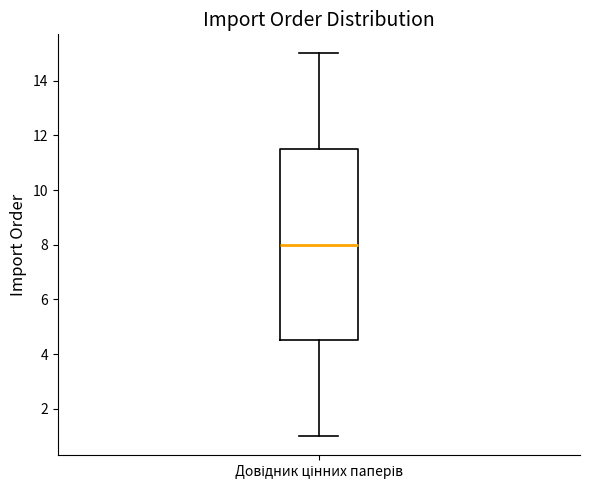

Transcribe this box plot: give where the median line is, the range the box spans, and where the two whiskers end, as read against the y-axis. The values are not printed on the chart, so give them approximately, as read against the axis.

median 8.0, box 4.6 to 11.6, whiskers 1.0 to 15.0